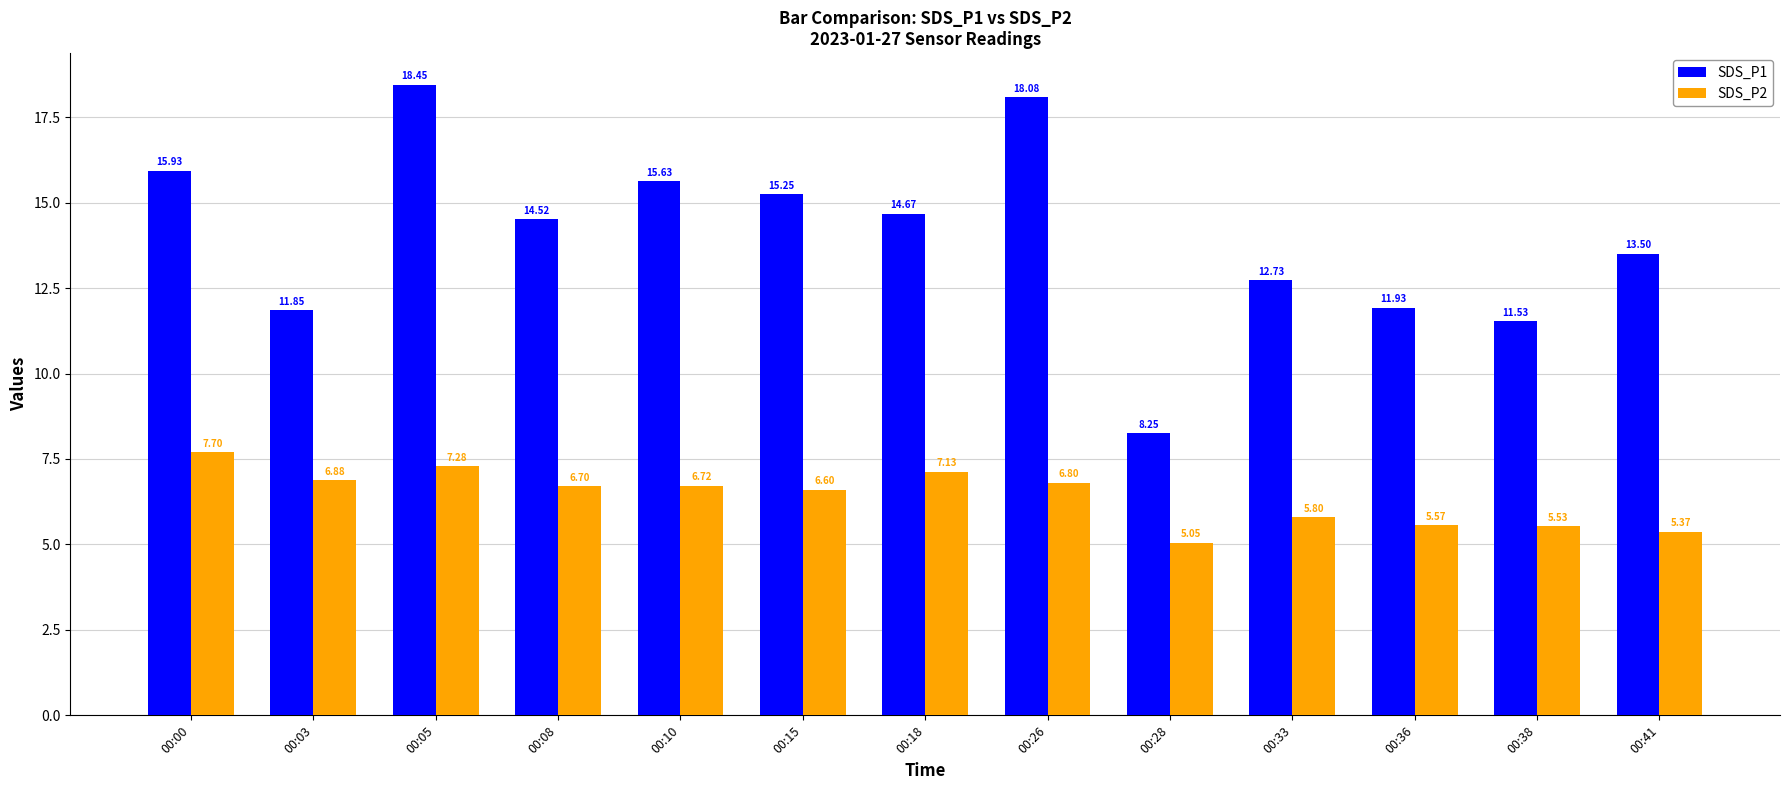

Rank the series by their maximum value, from lowest to highest.

SDS_P2, SDS_P1